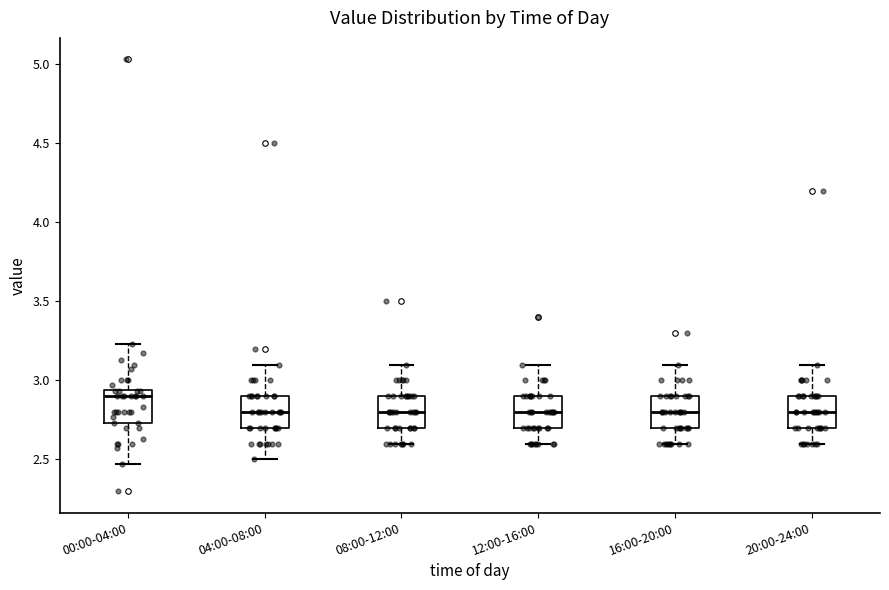

Reading left to right, read every box against the y-axis: the position of its median line, the range the box covers, and the ends of its whiskers. The values are not printed on the chart, so give them approximately, as read against the axis.

00:00-04:00: median 2.90, box 2.75 to 2.95, whiskers 2.45 to 3.25
04:00-08:00: median 2.80, box 2.70 to 2.90, whiskers 2.50 to 3.10
08:00-12:00: median 2.80, box 2.70 to 2.90, whiskers 2.60 to 3.10
12:00-16:00: median 2.80, box 2.70 to 2.90, whiskers 2.60 to 3.10
16:00-20:00: median 2.80, box 2.70 to 2.90, whiskers 2.60 to 3.10
20:00-24:00: median 2.80, box 2.70 to 2.90, whiskers 2.60 to 3.10